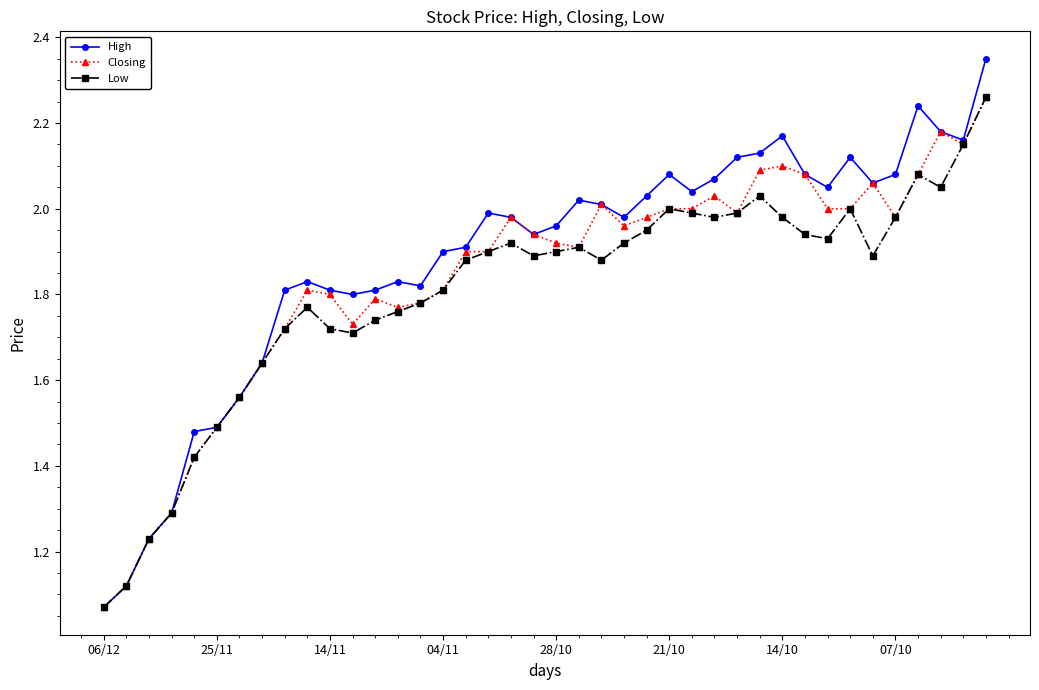

How many data points does each series have?

40